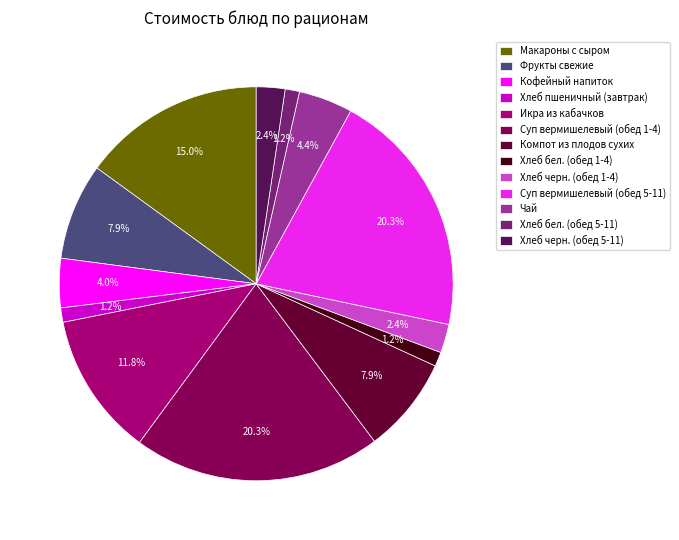

Is there any slice that represents more than half of the pie?

No